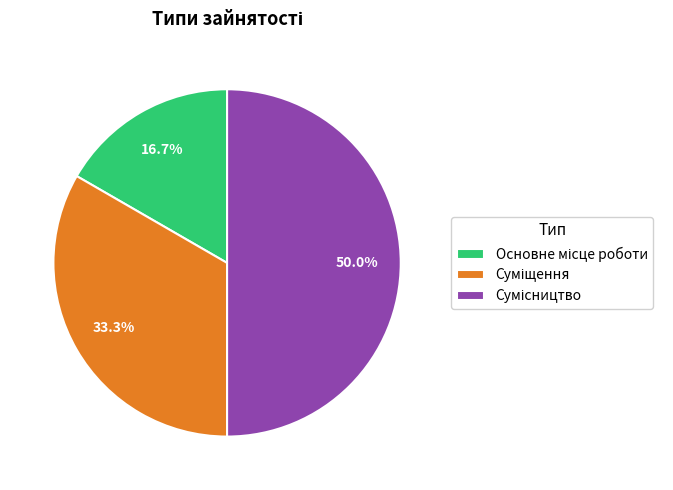

Approximately how many times larger is the value at Сумісництво compared to Суміщення?

1.5